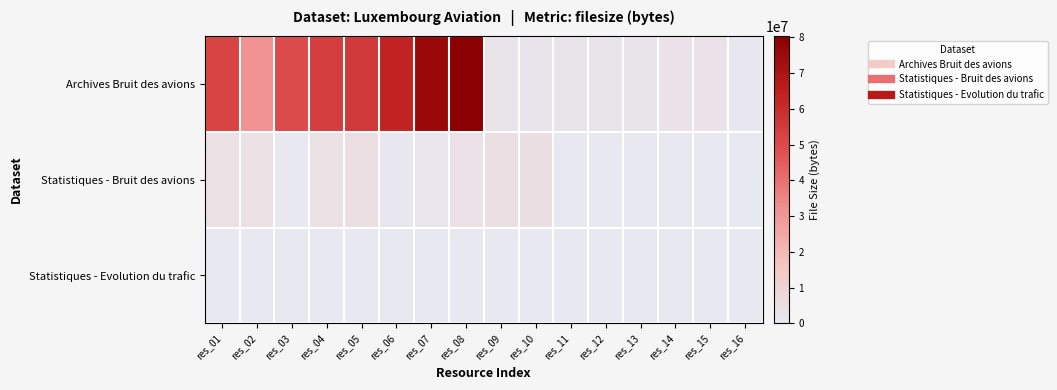

At how many categories does at least one series exceed 26669253?

8